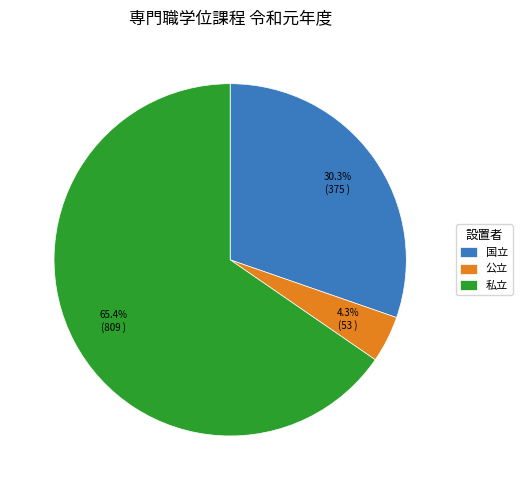

True or false: 国立 accounts for 30% of the total.

True